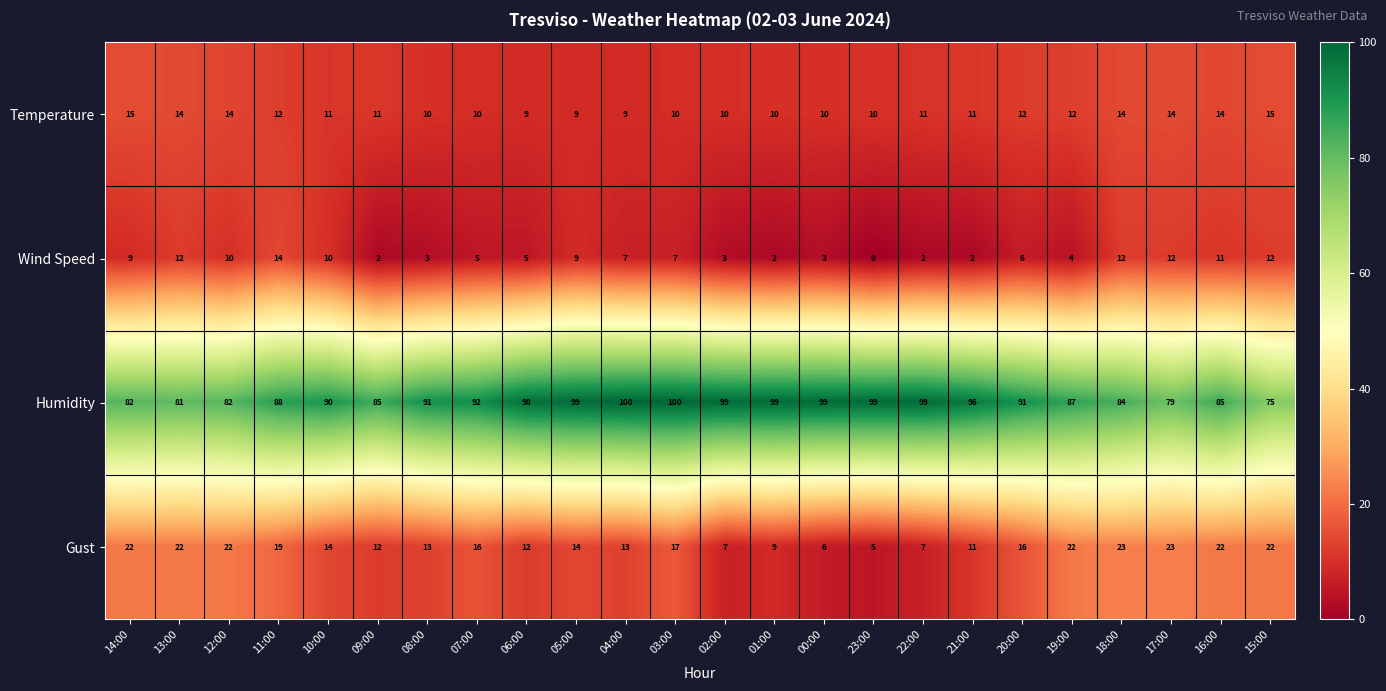

List the series in order of their peak value, lowest first.

Wind Speed, Temperature, Gust, Humidity